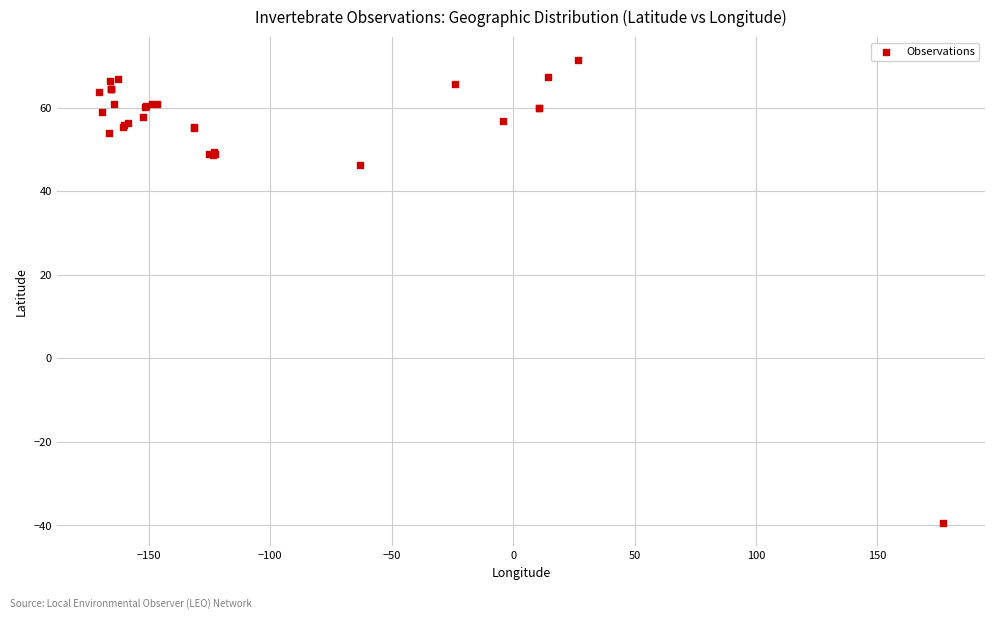

What Y value in the scatter plot is closest to 15?

46.2